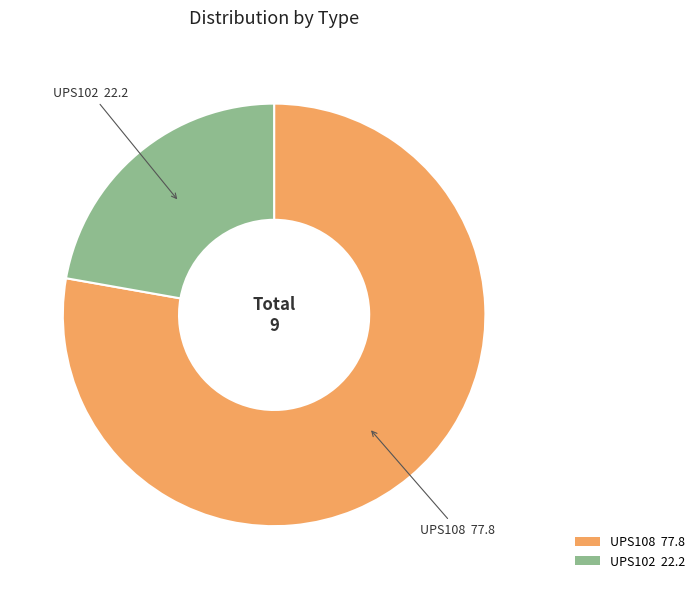

What is the smallest slice in the pie chart?

UPS102